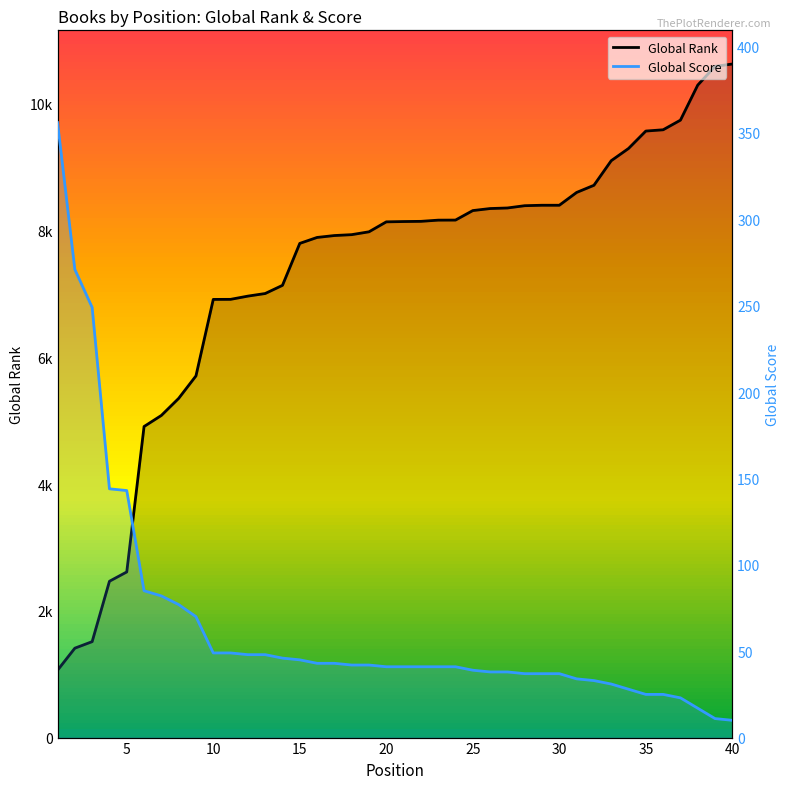

True or false: Global Rank and Global Score cross at least once.

False